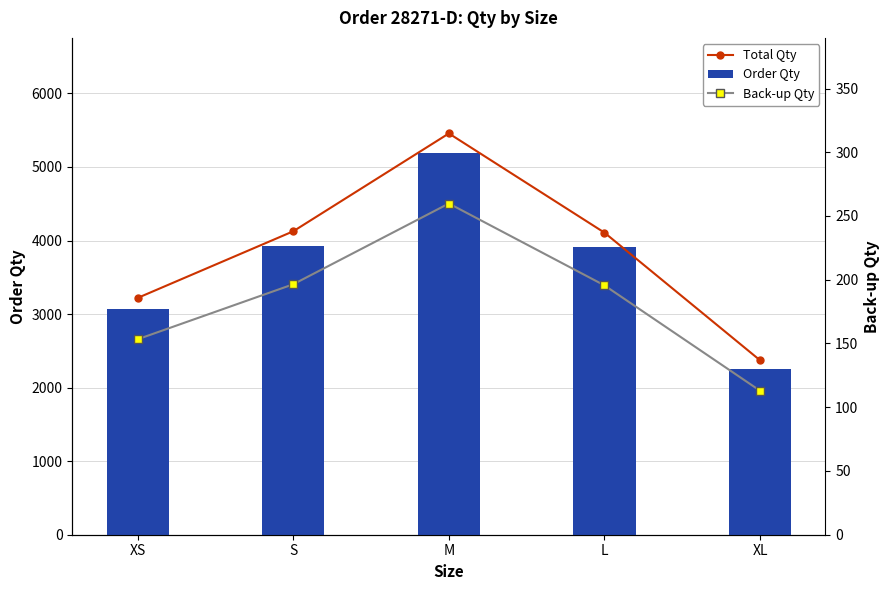

Which label corresponds to the smallest value in the chart?

XL